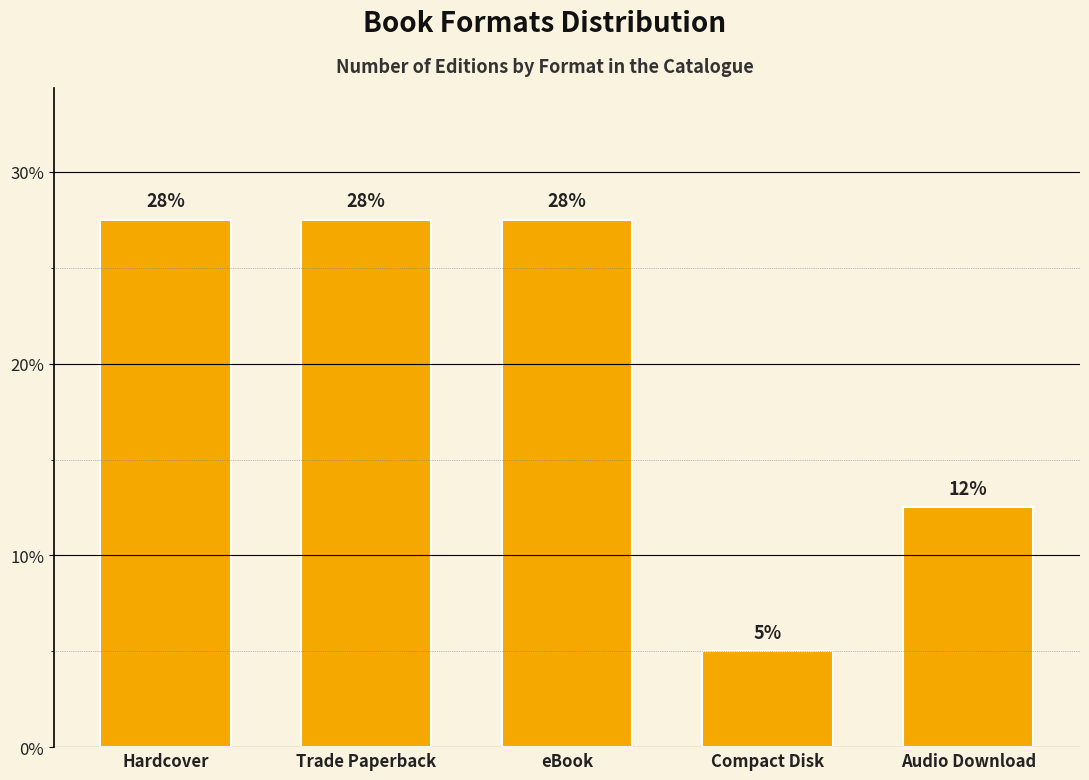

Are the bars horizontal?

No